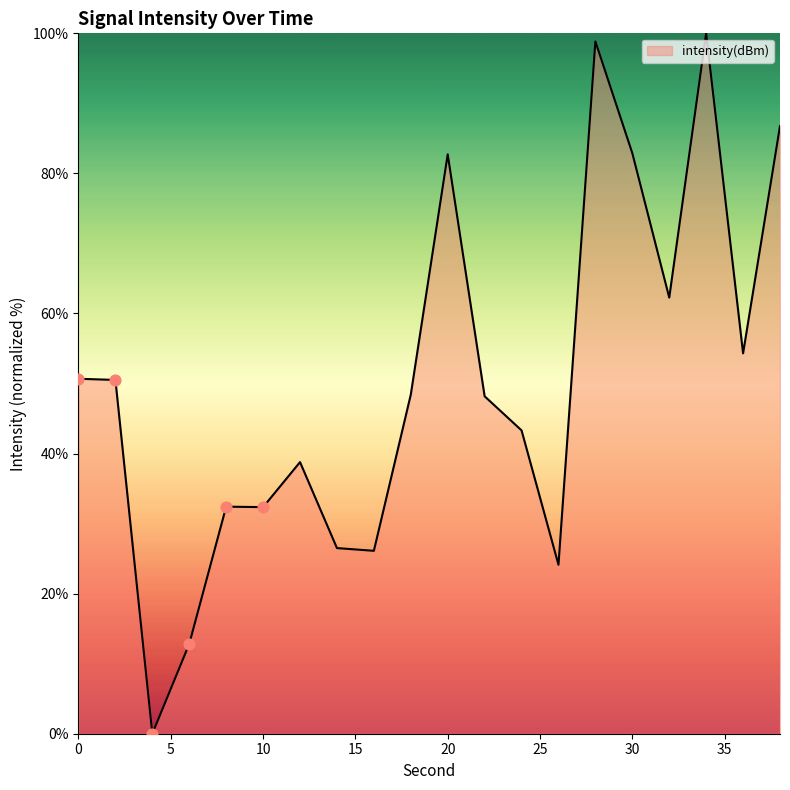

What is the difference between the maximum and minimum values?

100.0